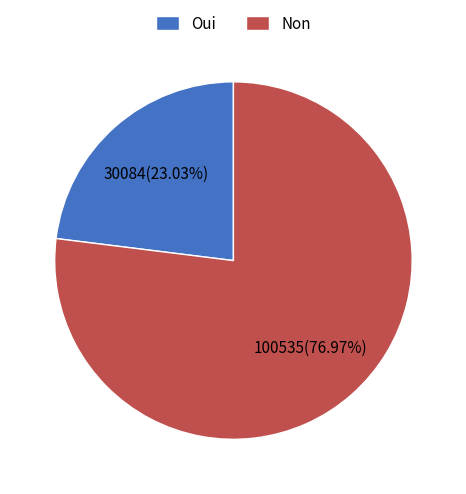

Is Non the majority of the pie?

Yes